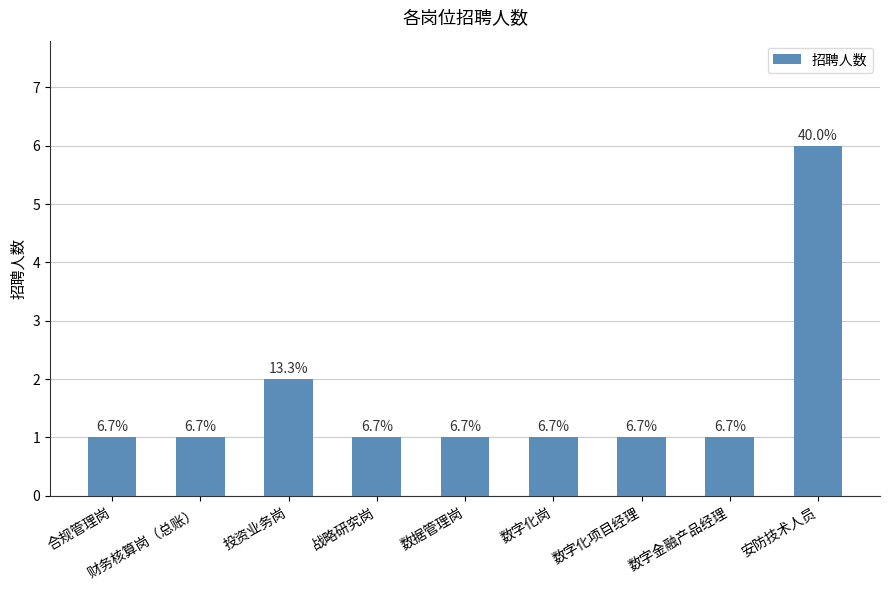

What is the maximum value shown in the chart?

6